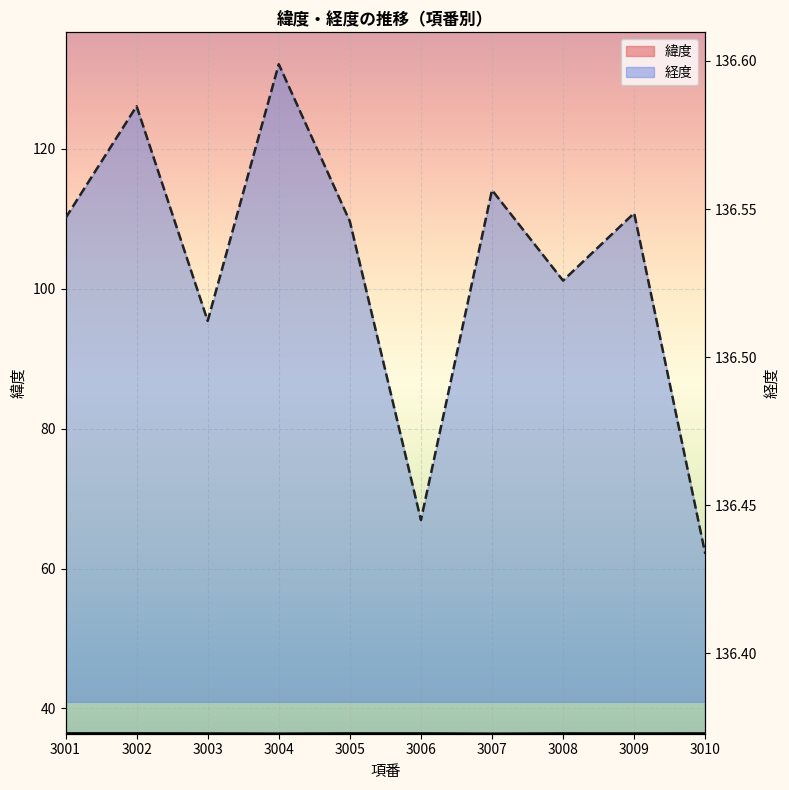

What is the sum of all 緯度 values?

364.3